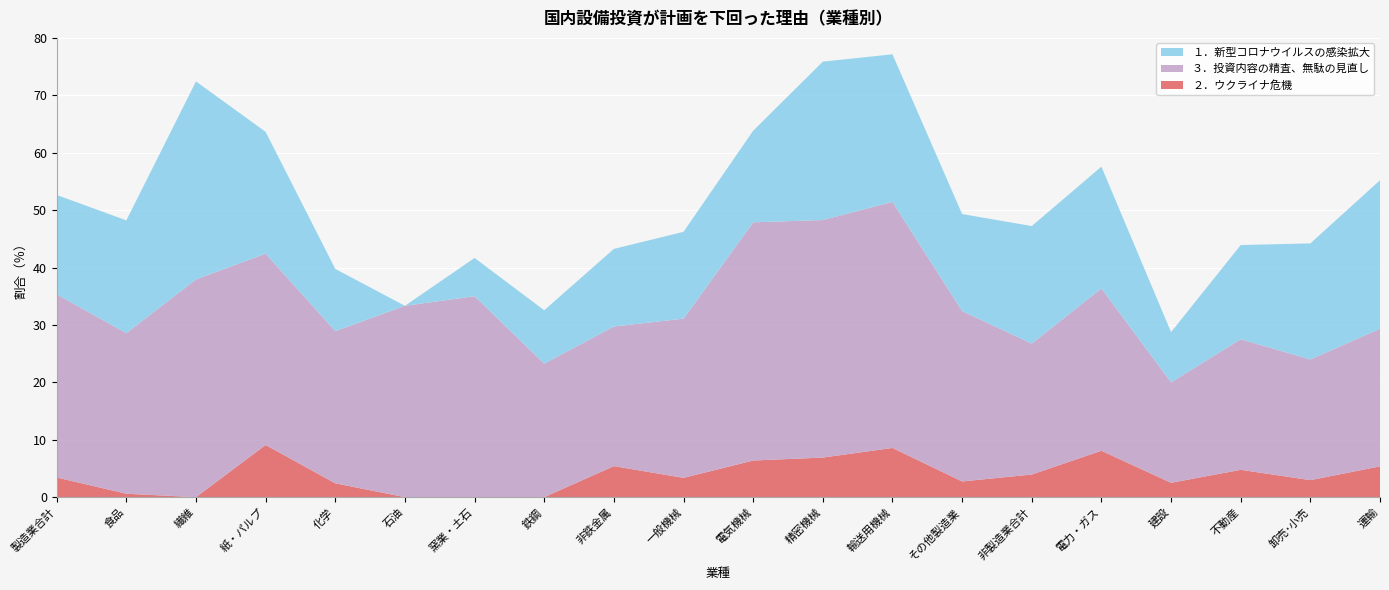

Reading left to right, transcribe all the data shown in this chart.

３．投資内容の精査、無駄の見直し: 製造業合計=31.9	食品=28.0	繊維=37.9	紙・パルプ=33.3	化学=26.5	石油=33.3	窯業・土石=35.0	鉄鋼=23.3	非鉄金属=24.3	一般機械=27.7	電気機械=41.5	精密機械=41.4	輸送用機械=42.9	その他製造業=29.7	非製造業合計=22.8	電力・ガス=28.3	建設=17.5	不動産=22.8	卸売･小売=21.0	運輸=24.0
１．新型コロナウイルスの感染拡大: 製造業合計=17.3	食品=19.6	繊維=34.5	紙・パルプ=21.2	化学=10.8	石油=0.0	窯業・土石=6.7	鉄鋼=9.3	非鉄金属=13.5	一般機械=15.1	電気機械=16.0	精密機械=27.6	輸送用機械=25.7	その他製造業=16.9	非製造業合計=20.5	電力・ガス=21.2	建設=8.8	不動産=16.4	卸売･小売=20.2	運輸=25.9
２．ウクライナ危機: 製造業合計=3.4	食品=0.6	繊維=0.0	紙・パルプ=9.1	化学=2.4	石油=0.0	窯業・土石=0.0	鉄鋼=0.0	非鉄金属=5.4	一般機械=3.4	電気機械=6.4	精密機械=6.9	輸送用機械=8.6	その他製造業=2.7	非製造業合計=3.9	電力・ガス=8.1	建設=2.5	不動産=4.8	卸売･小売=3.0	運輸=5.4